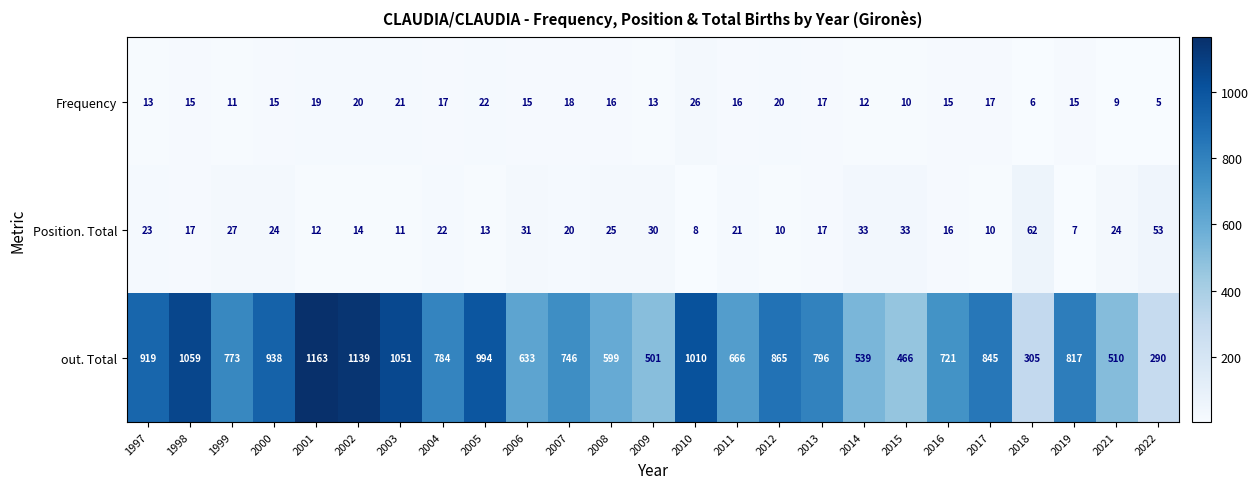

True or false: Position. Total has a value of 62 at 2018.

True